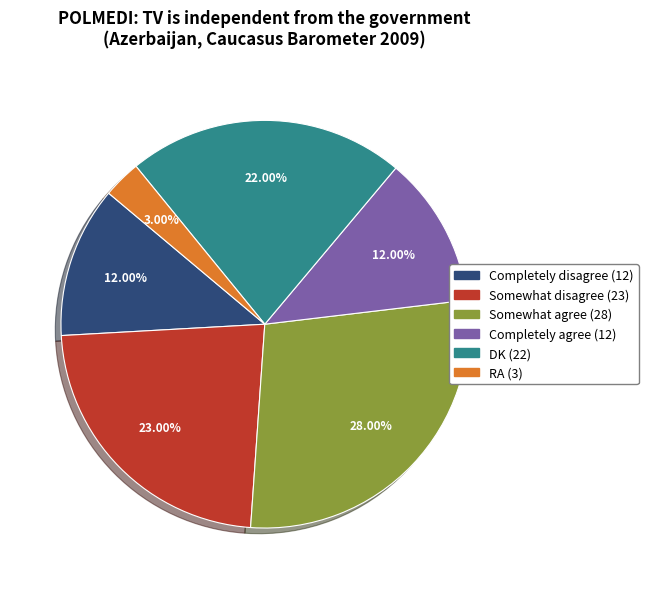

To the nearest percent, what is the combined percentage of RA and Completely disagree?

15%